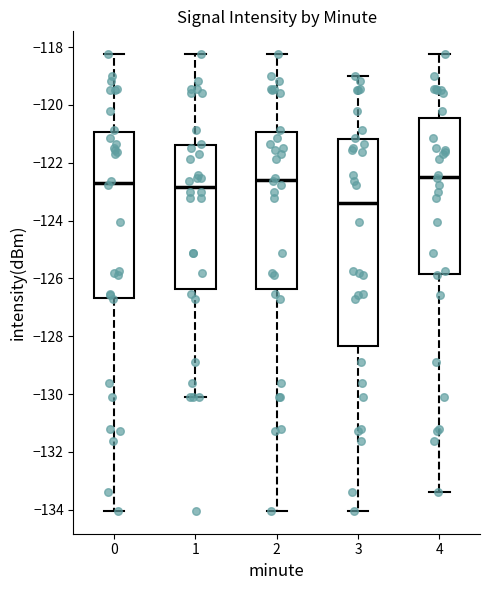

Reading left to right, read every box against the y-axis: the position of its median line, the range the box covers, and the ends of its whiskers. The values are not printed on the chart, so give them approximately, as read against the axis.

0: median -122.8, box -126.6 to -121.0, whiskers -134.0 to -118.2
1: median -122.8, box -126.4 to -121.4, whiskers -130.2 to -118.2
2: median -122.6, box -126.4 to -121.0, whiskers -134.0 to -118.2
3: median -123.4, box -128.4 to -121.2, whiskers -134.0 to -119.0
4: median -122.4, box -125.8 to -120.4, whiskers -133.4 to -118.2